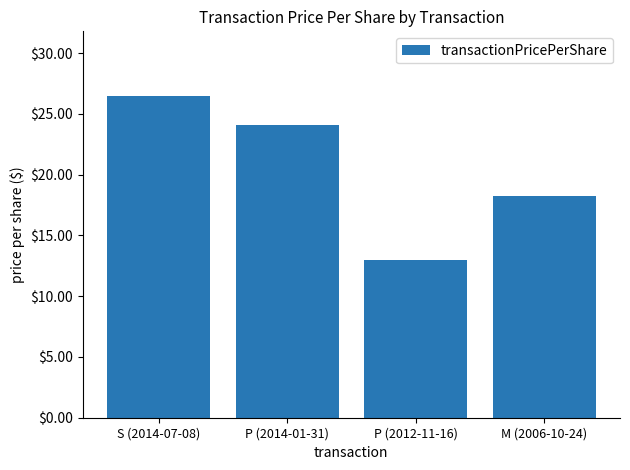

What is the sum of all values?

81.8